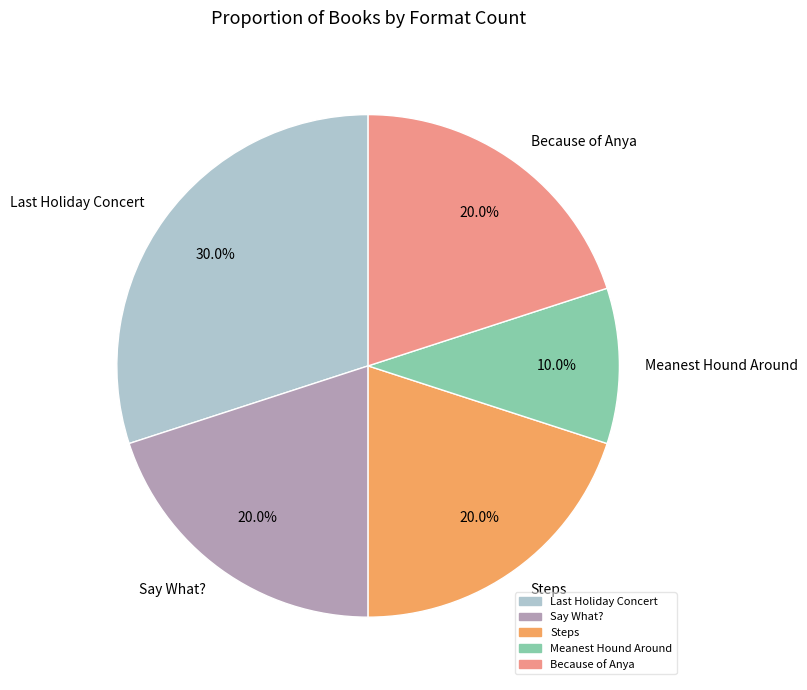

Which category has the smallest portion of the pie?

Meanest Hound Around